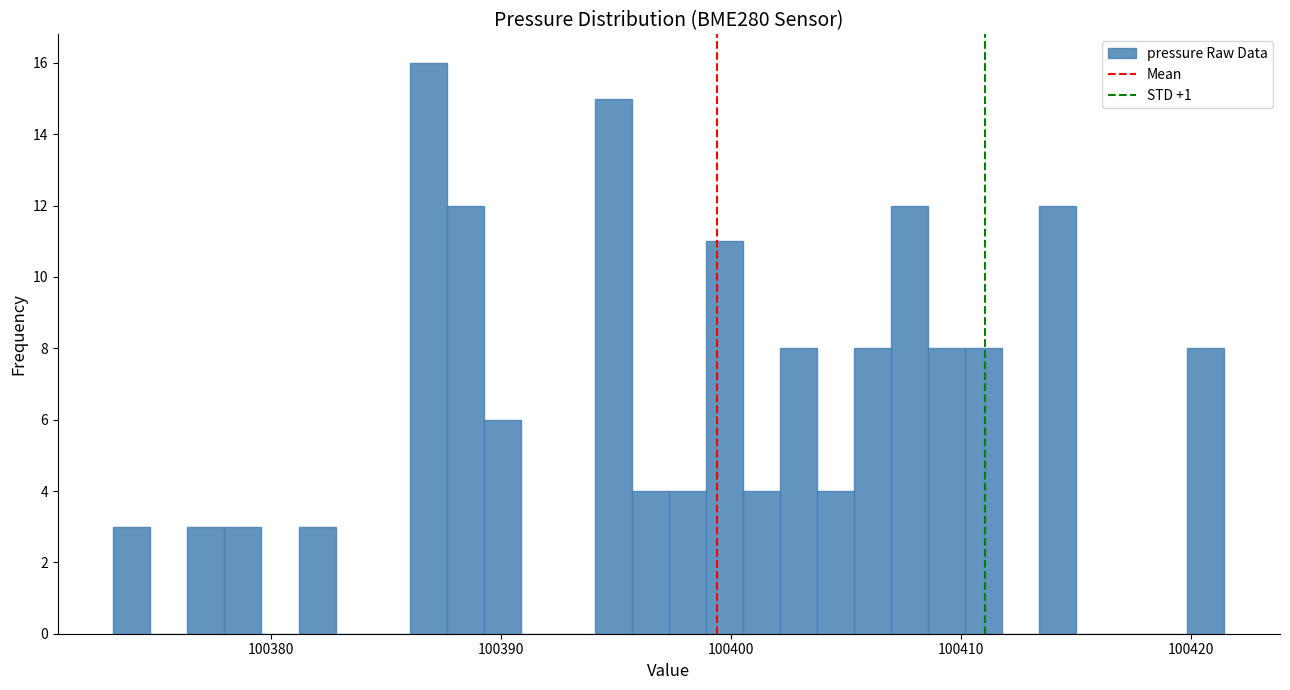

Read against the x-axis, roughly where is the centre of the tallest bar?

100387